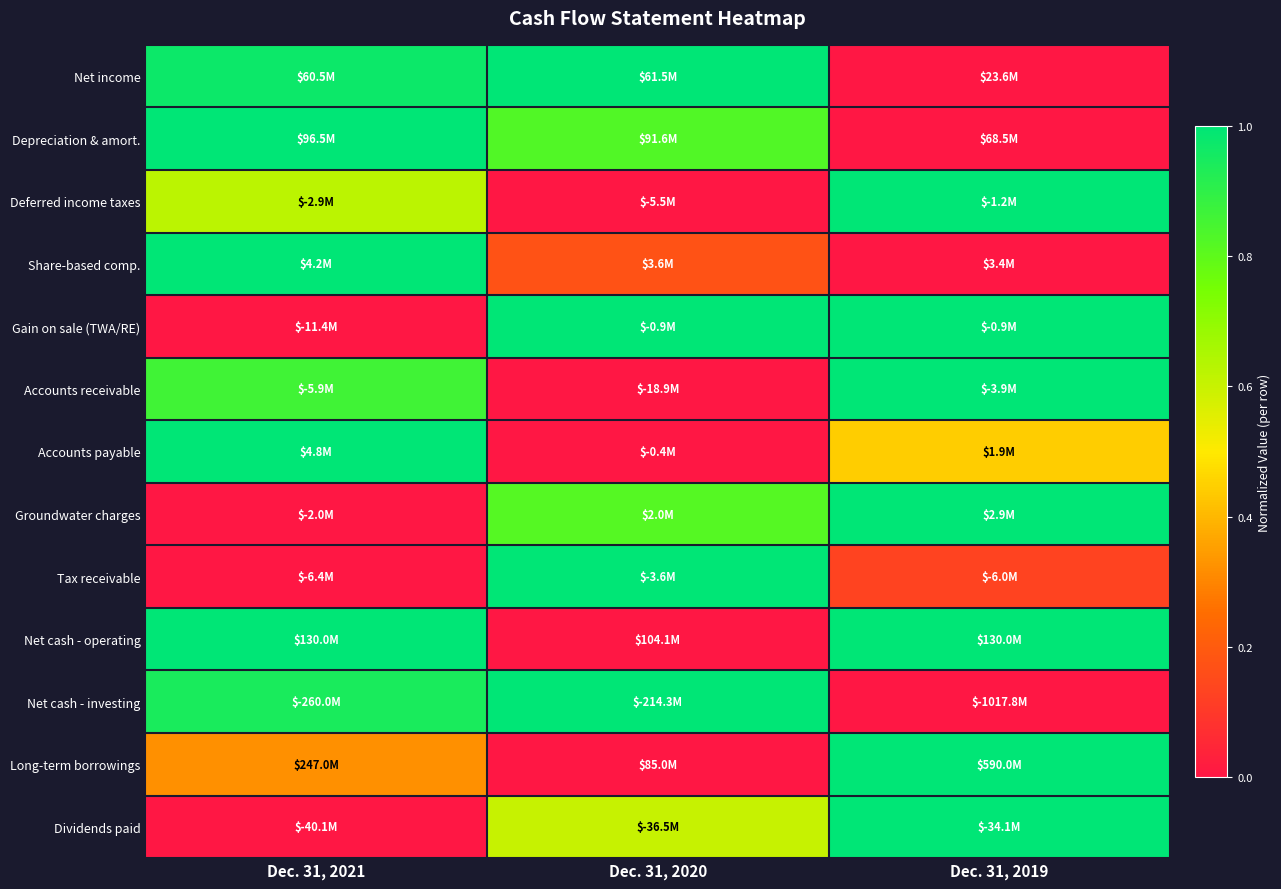

At how many categories does at least one series exceed 0?

3